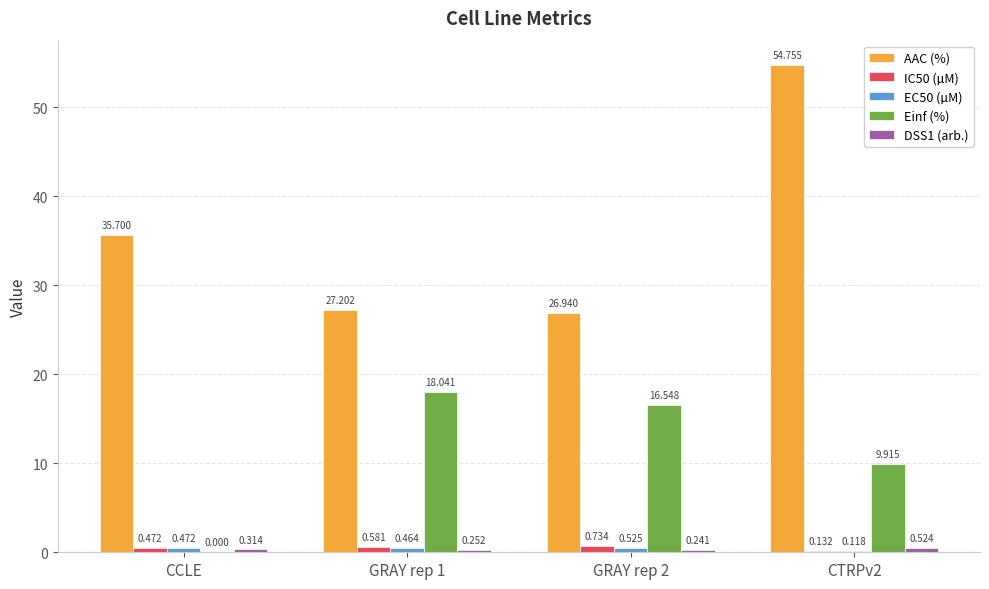

Which series has the largest total across all categories?

AAC (%)